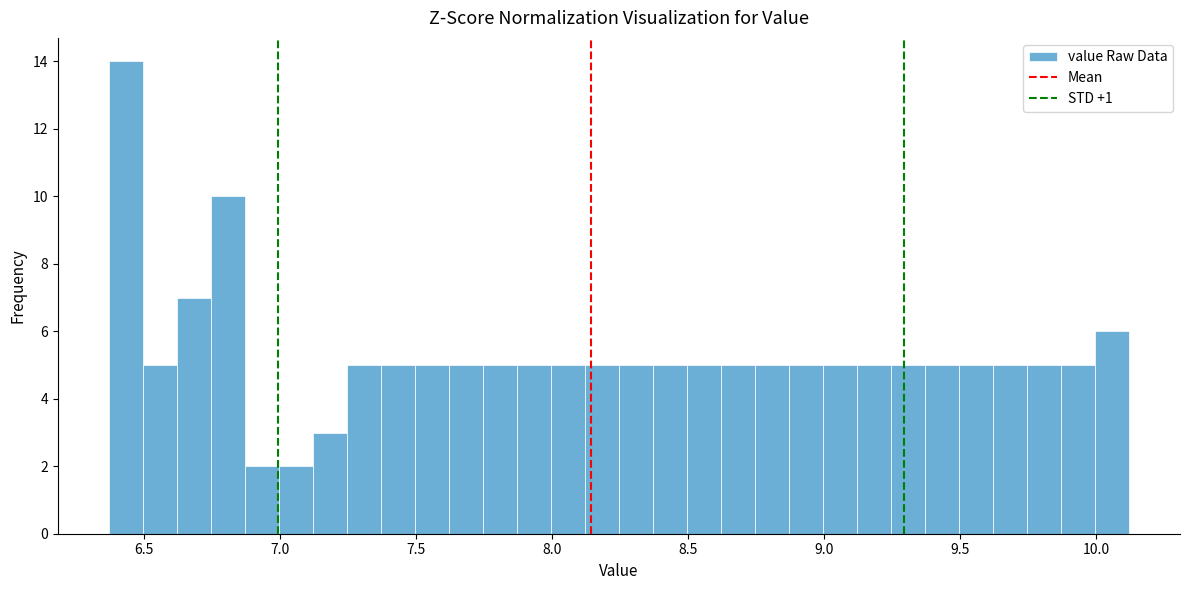

Read against the x-axis, roughly where is the centre of the tallest bar?

6.45